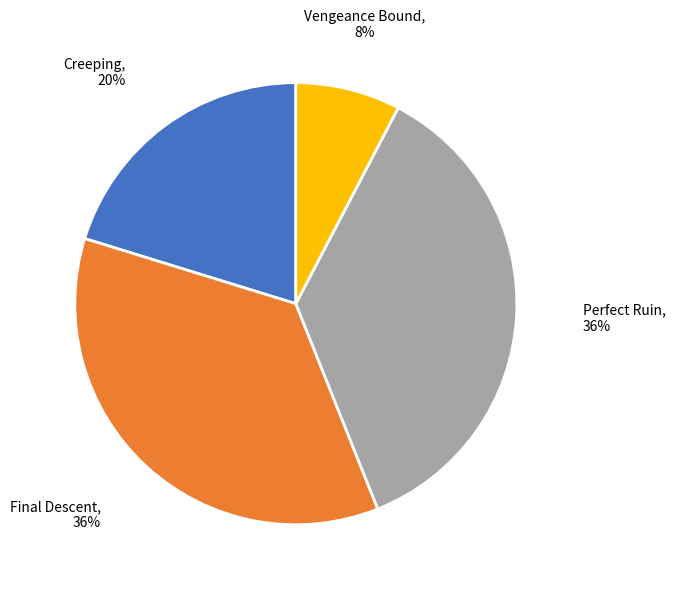

Approximately how many times larger is the value at Final Descent compared to Creeping?

1.8